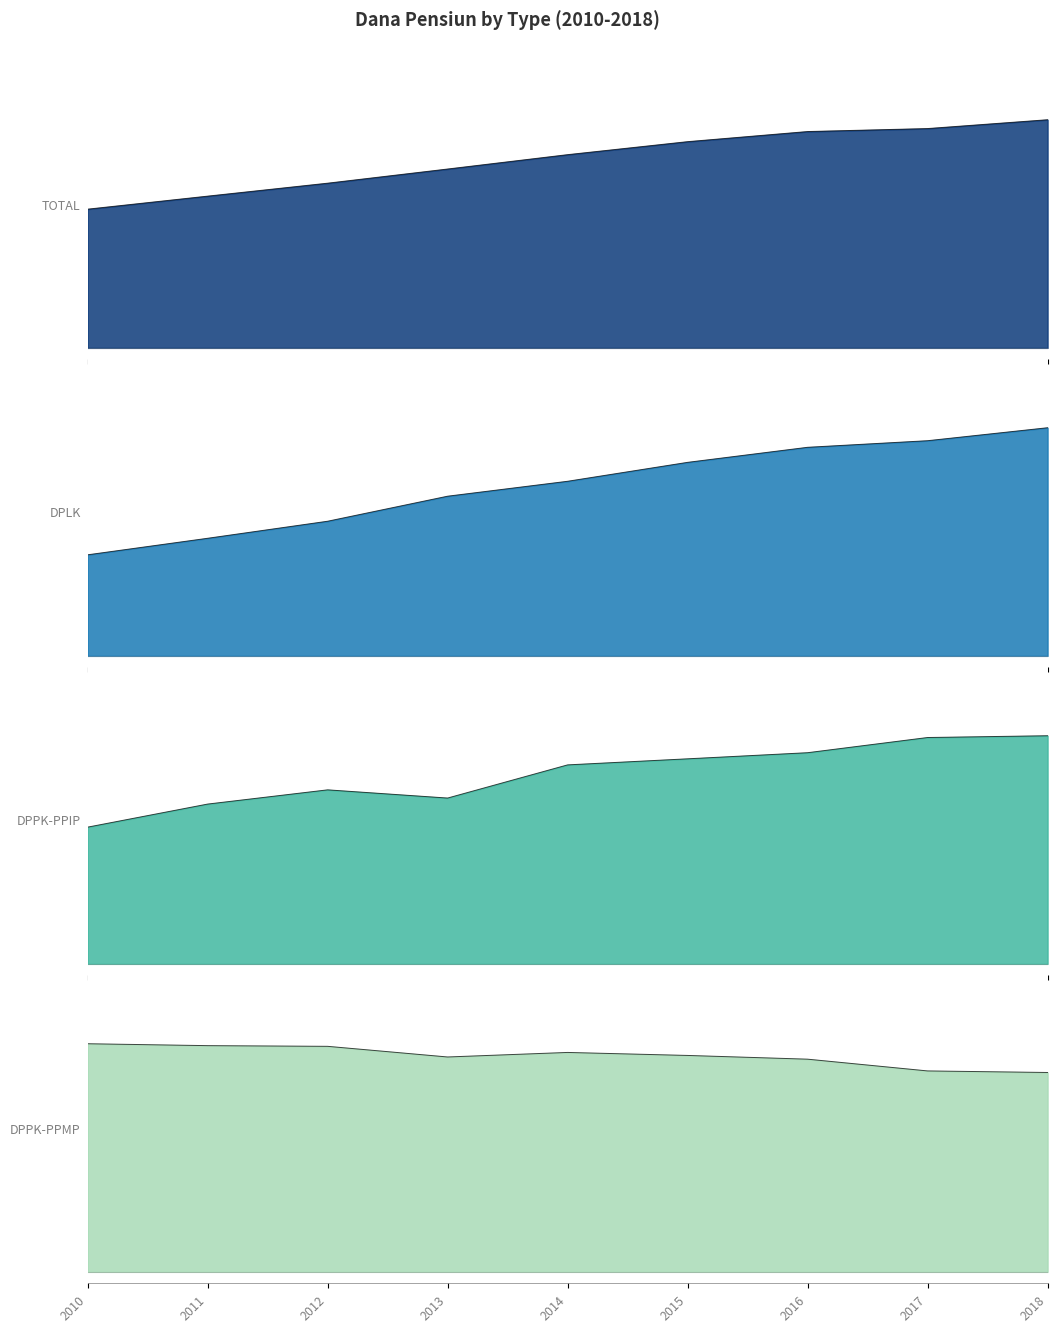

Which category has the highest value in the DPLK series?

2018